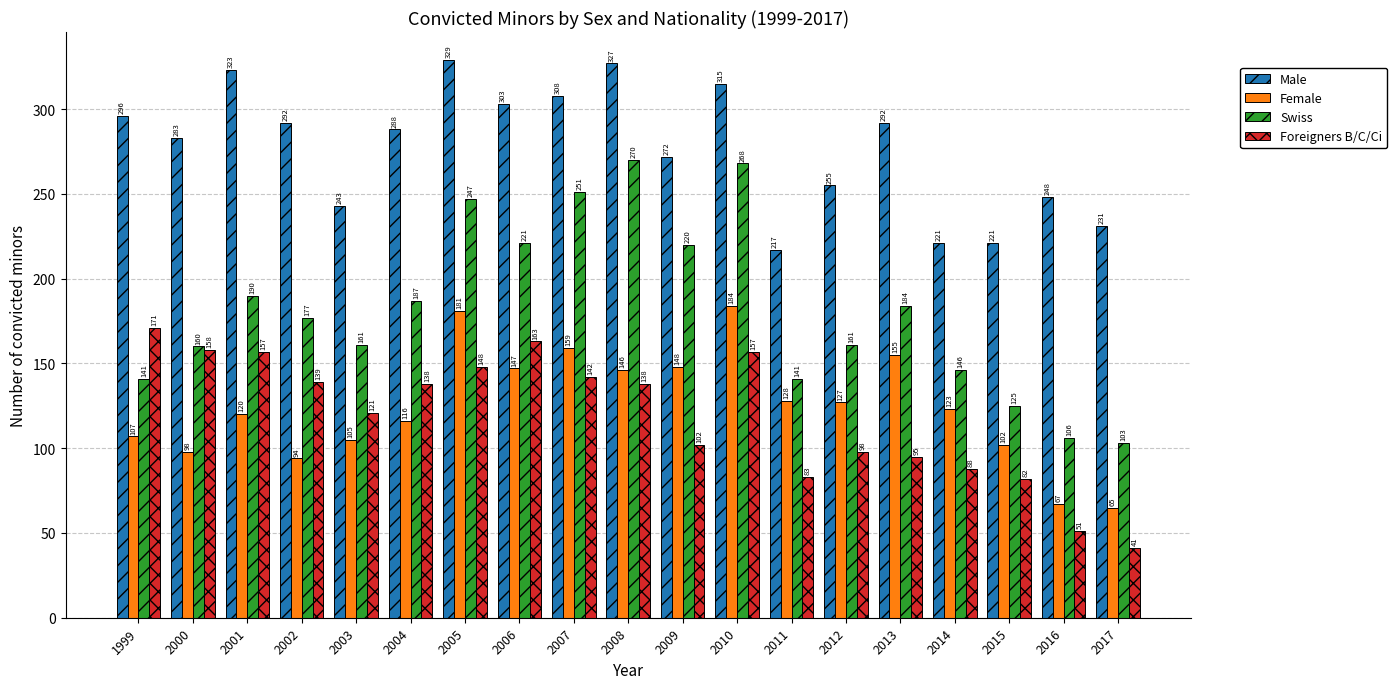

What is the lowest value of the Male series?

217